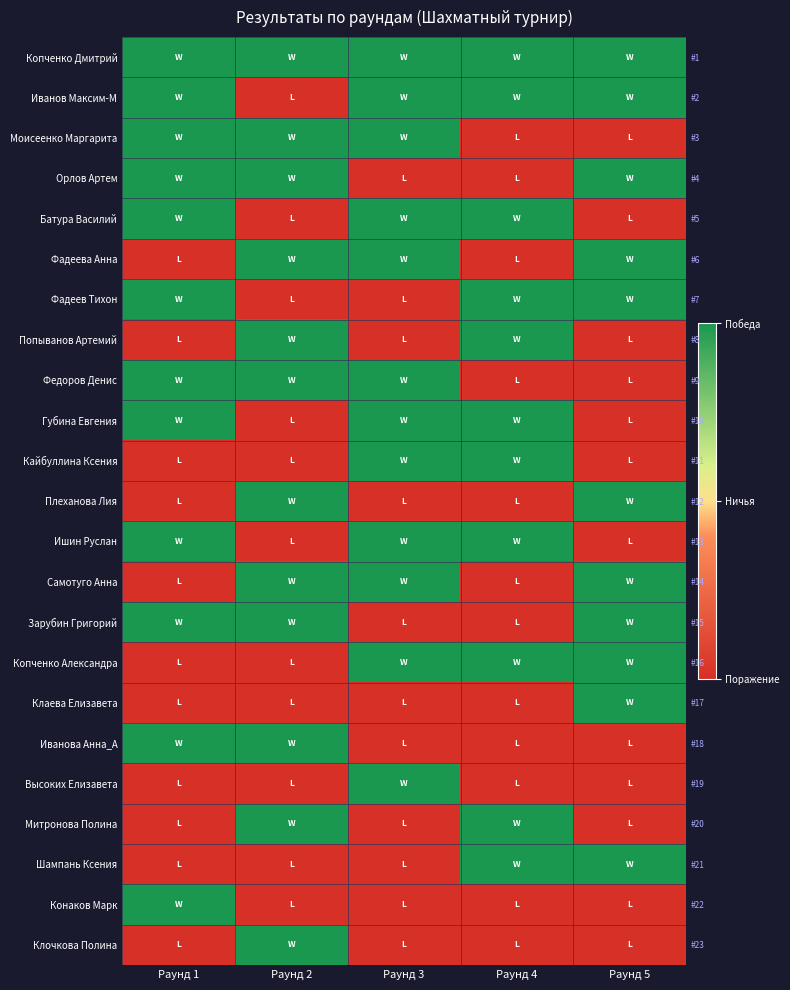

Which series has the largest range (max minus min)?

Иванов Максим-М